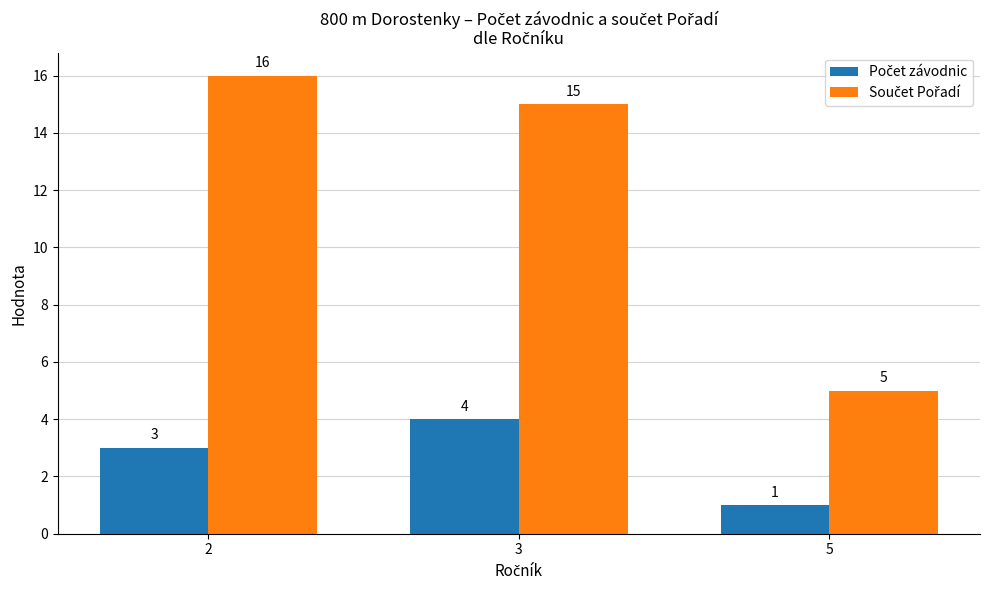

What is the maximum value shown in the chart?

16